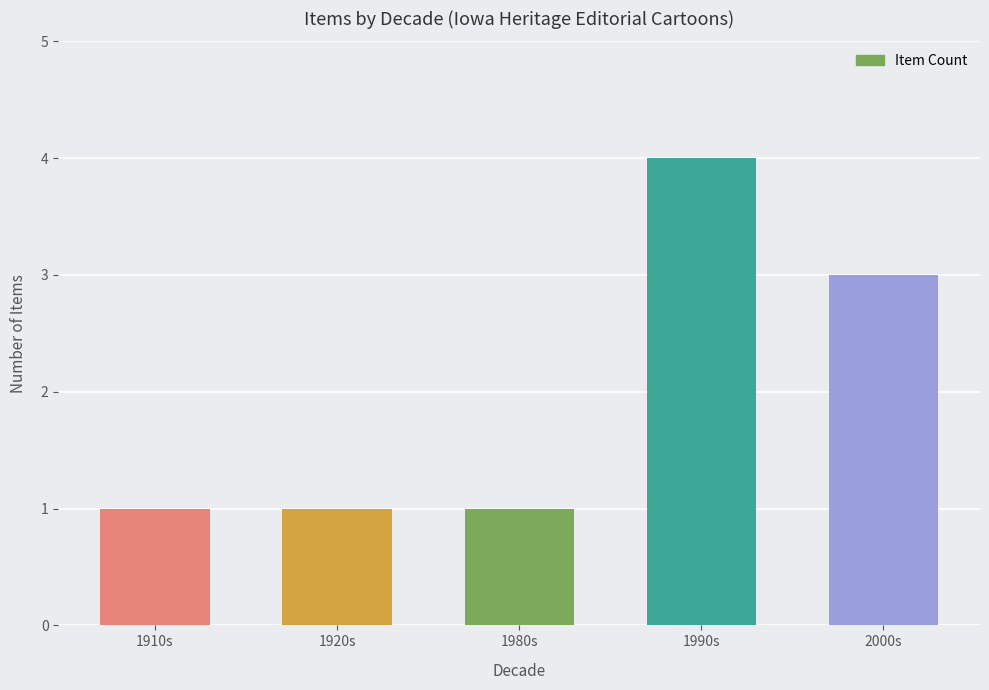

True or false: the data shows 1 at 1920s.

True